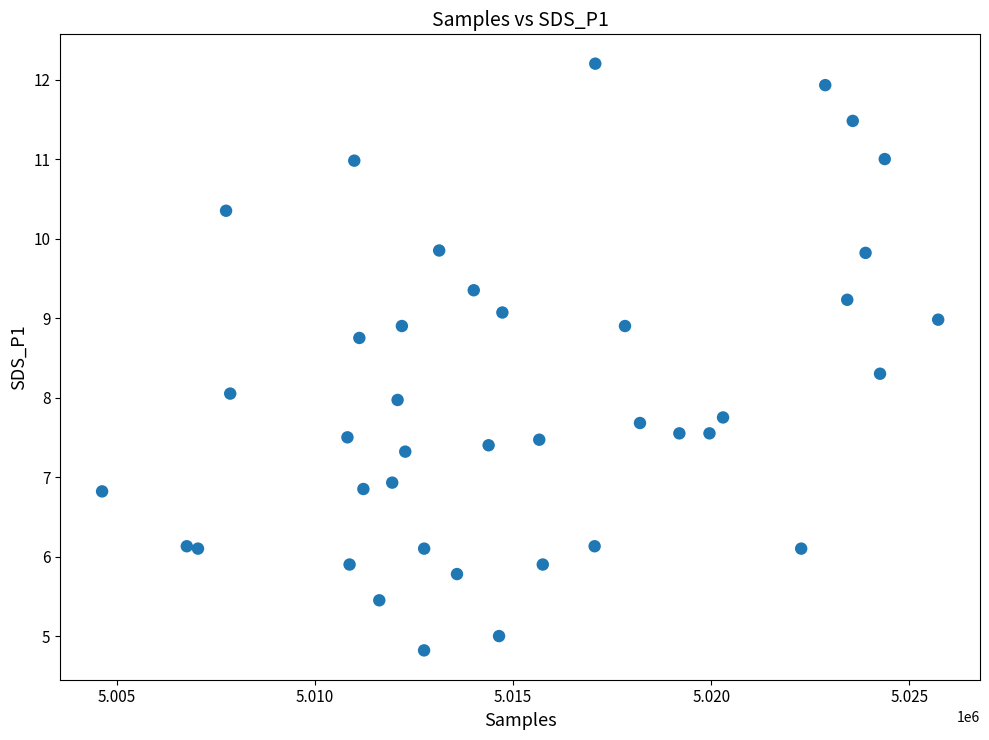

What is the range of X values (max minus min)?

21090.0